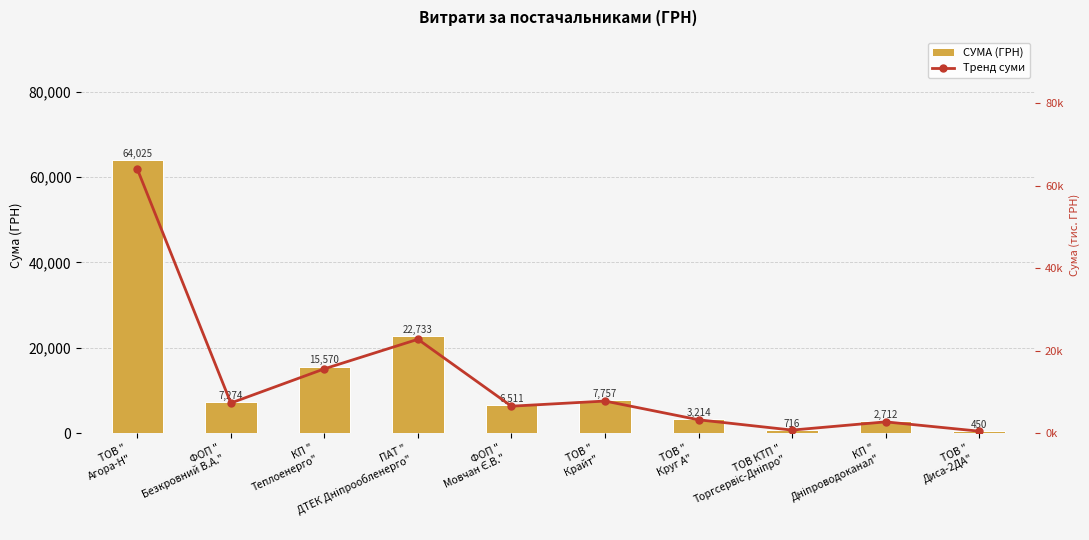

How many data points in Тренд суми are less than 7274?

5